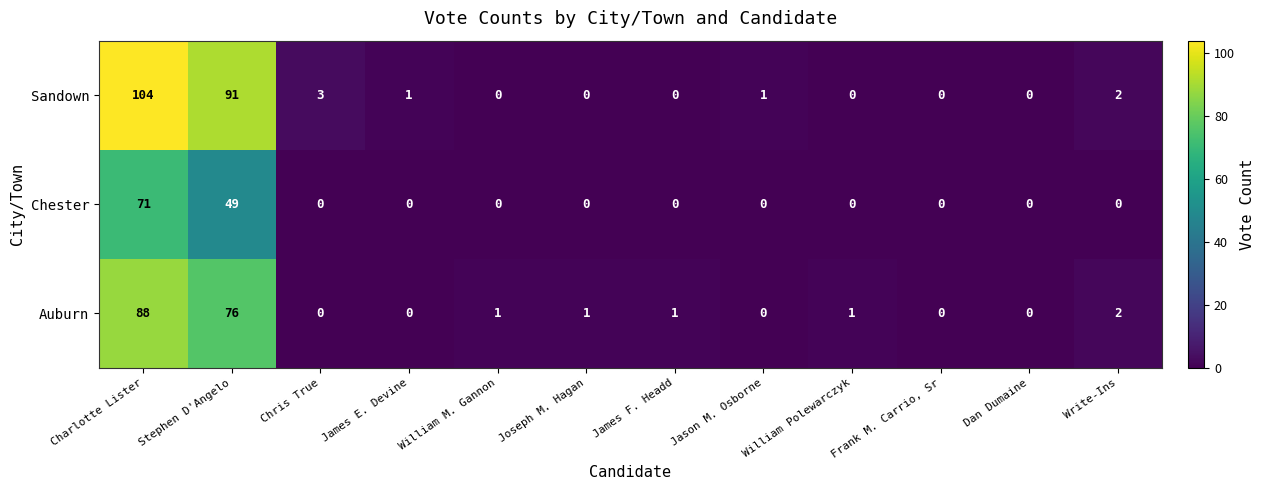

What is the sum of all Sandown values?

202